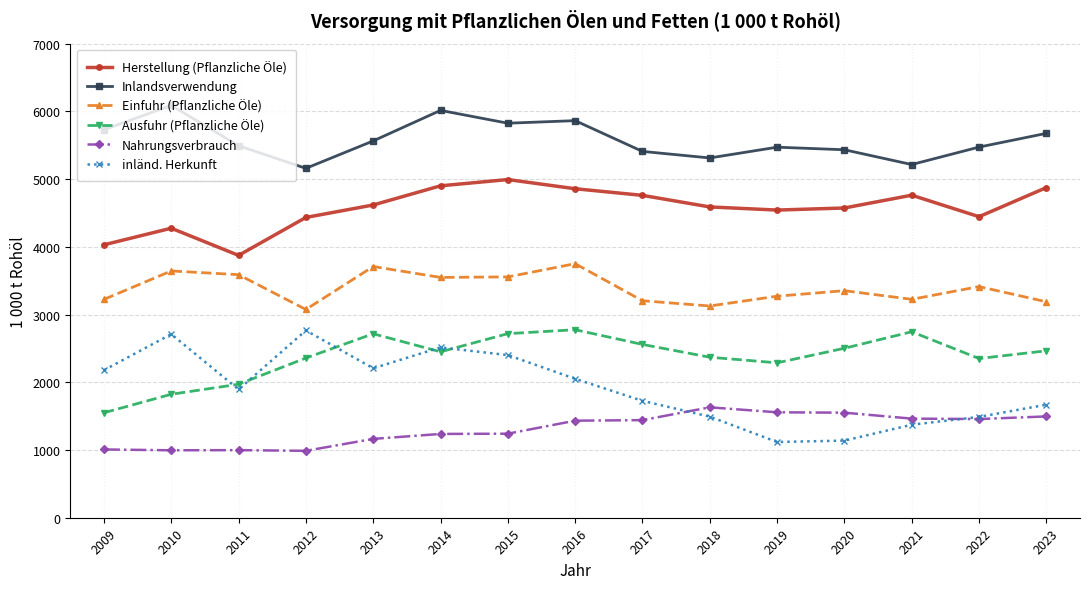

What is the sum of all Herstellung (Pflanzliche Öle) values?

68531.8